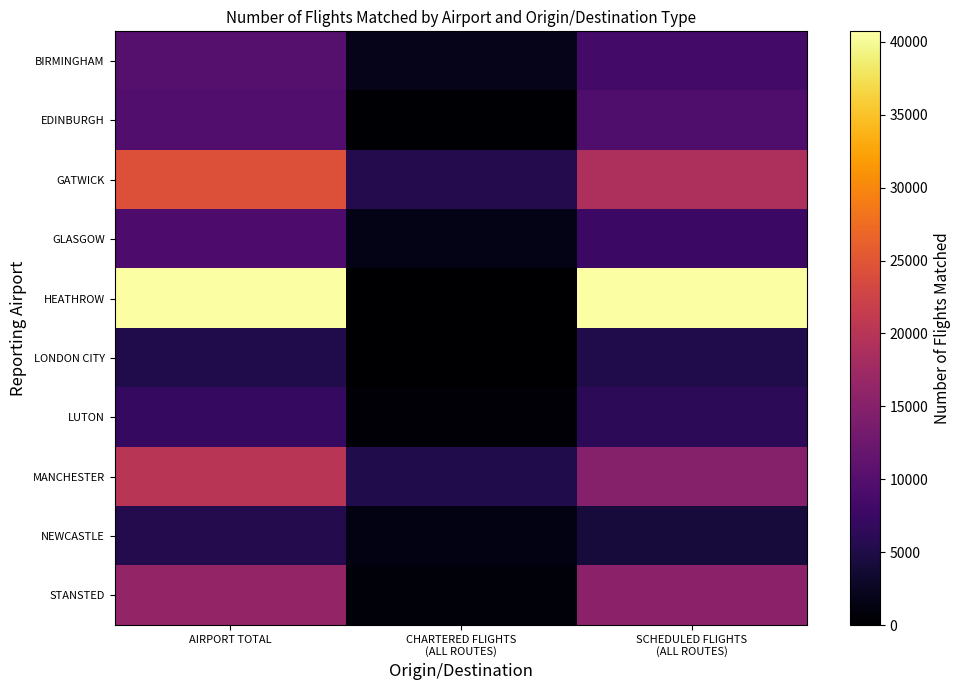

Reading left to right, list all the values displayed in this chart.

BIRMINGHAM: AIRPORT TOTAL=10085	CHARTERED FLIGHTS
(ALL ROUTES)=1763	SCHEDULED FLIGHTS
(ALL ROUTES)=8322
EDINBURGH: AIRPORT TOTAL=9793	CHARTERED FLIGHTS
(ALL ROUTES)=314	SCHEDULED FLIGHTS
(ALL ROUTES)=9479
GATWICK: AIRPORT TOTAL=24354	CHARTERED FLIGHTS
(ALL ROUTES)=5476	SCHEDULED FLIGHTS
(ALL ROUTES)=18878
GLASGOW: AIRPORT TOTAL=9316	CHARTERED FLIGHTS
(ALL ROUTES)=1691	SCHEDULED FLIGHTS
(ALL ROUTES)=7625
HEATHROW: AIRPORT TOTAL=40720	CHARTERED FLIGHTS
(ALL ROUTES)=81	SCHEDULED FLIGHTS
(ALL ROUTES)=40639
LONDON CITY: AIRPORT TOTAL=5230	CHARTERED FLIGHTS
(ALL ROUTES)=0	SCHEDULED FLIGHTS
(ALL ROUTES)=5230
LUTON: AIRPORT TOTAL=6865	CHARTERED FLIGHTS
(ALL ROUTES)=587	SCHEDULED FLIGHTS
(ALL ROUTES)=6278
MANCHESTER: AIRPORT TOTAL=20071	CHARTERED FLIGHTS
(ALL ROUTES)=5128	SCHEDULED FLIGHTS
(ALL ROUTES)=14943
NEWCASTLE: AIRPORT TOTAL=5506	CHARTERED FLIGHTS
(ALL ROUTES)=1323	SCHEDULED FLIGHTS
(ALL ROUTES)=4183
STANSTED: AIRPORT TOTAL=16307	CHARTERED FLIGHTS
(ALL ROUTES)=721	SCHEDULED FLIGHTS
(ALL ROUTES)=15586